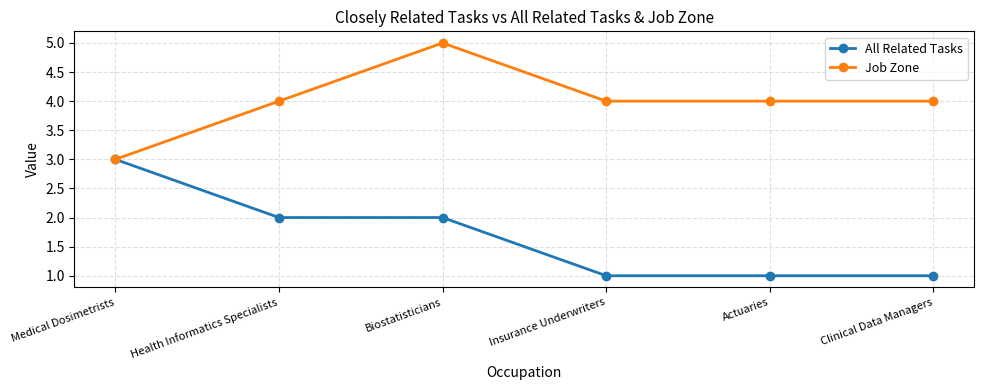

What is the value of the Job Zone point at the 2nd from the left?

4